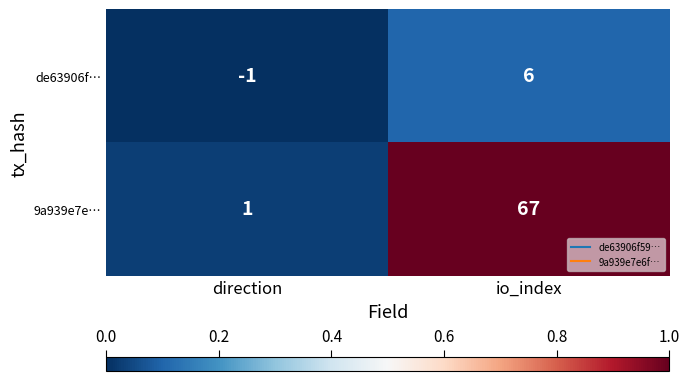

At which label is de63906f… closest to 2?

direction